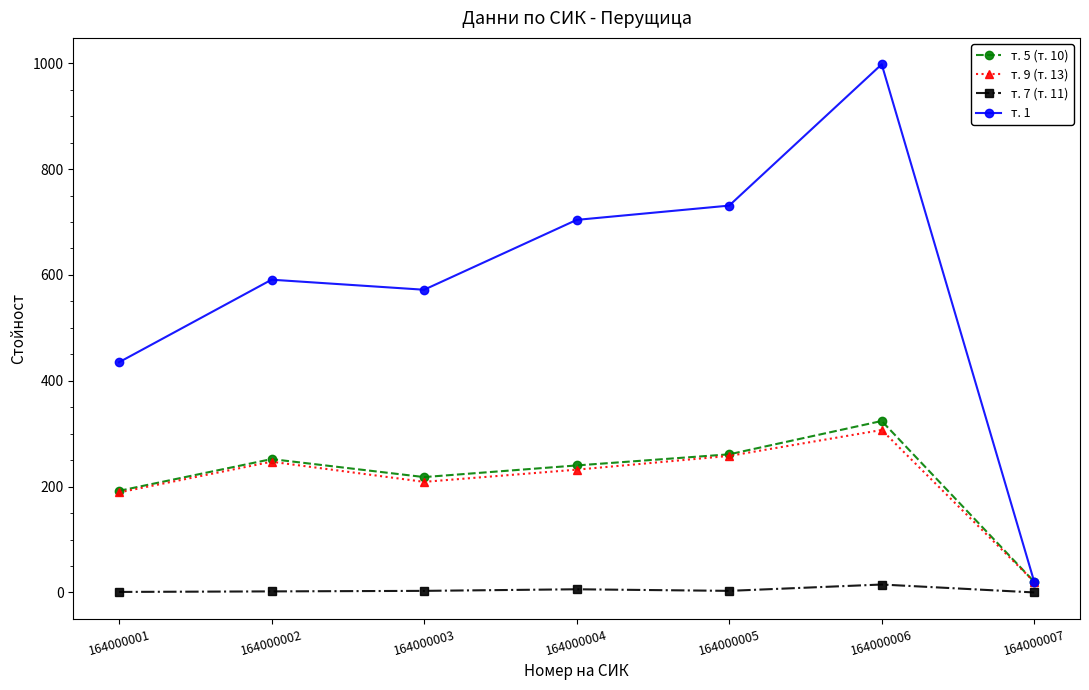

What is the difference between the maximum and minimum values in the т. 5 (т. 10) series?

304